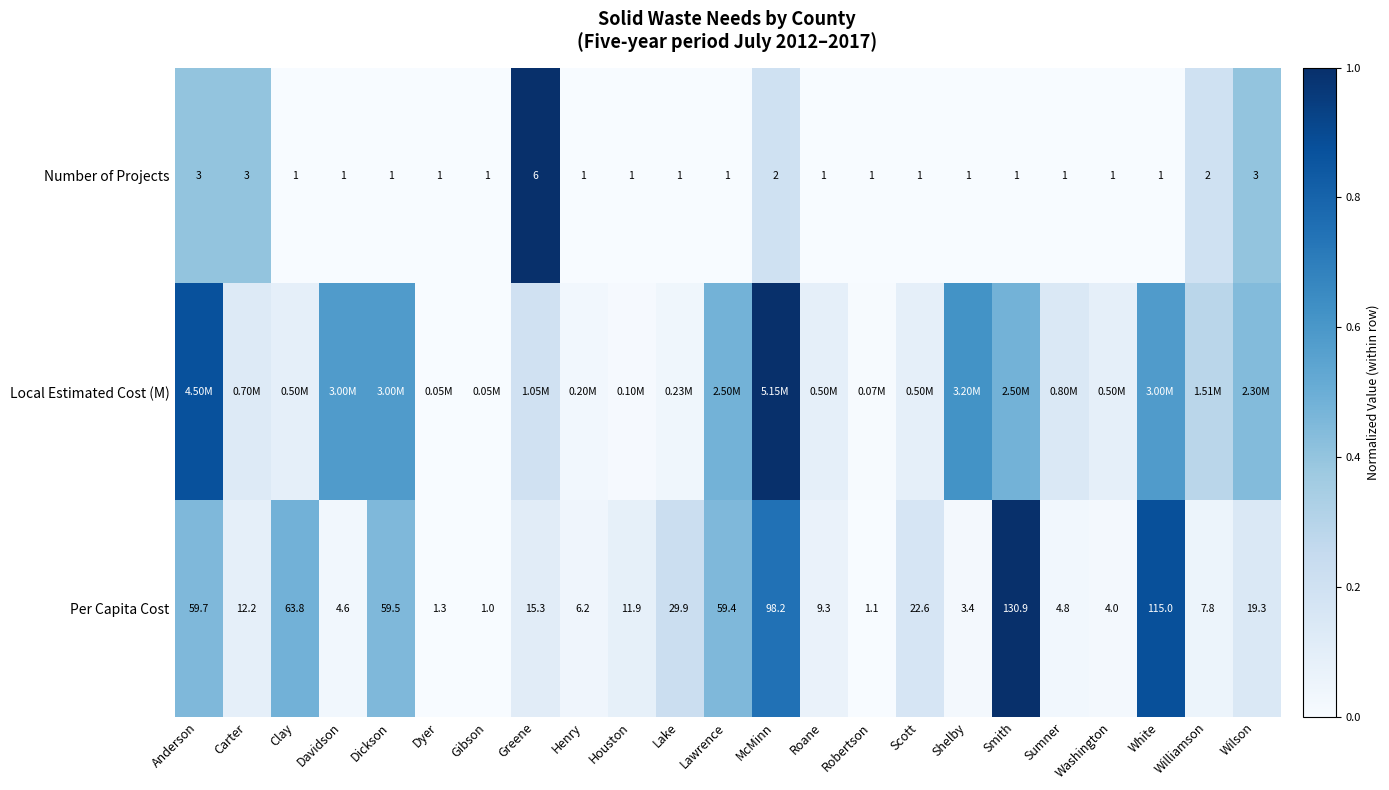

Is the value of Per Capita Cost at McMinn greater than the value of Number of Projects at Carter?

Yes